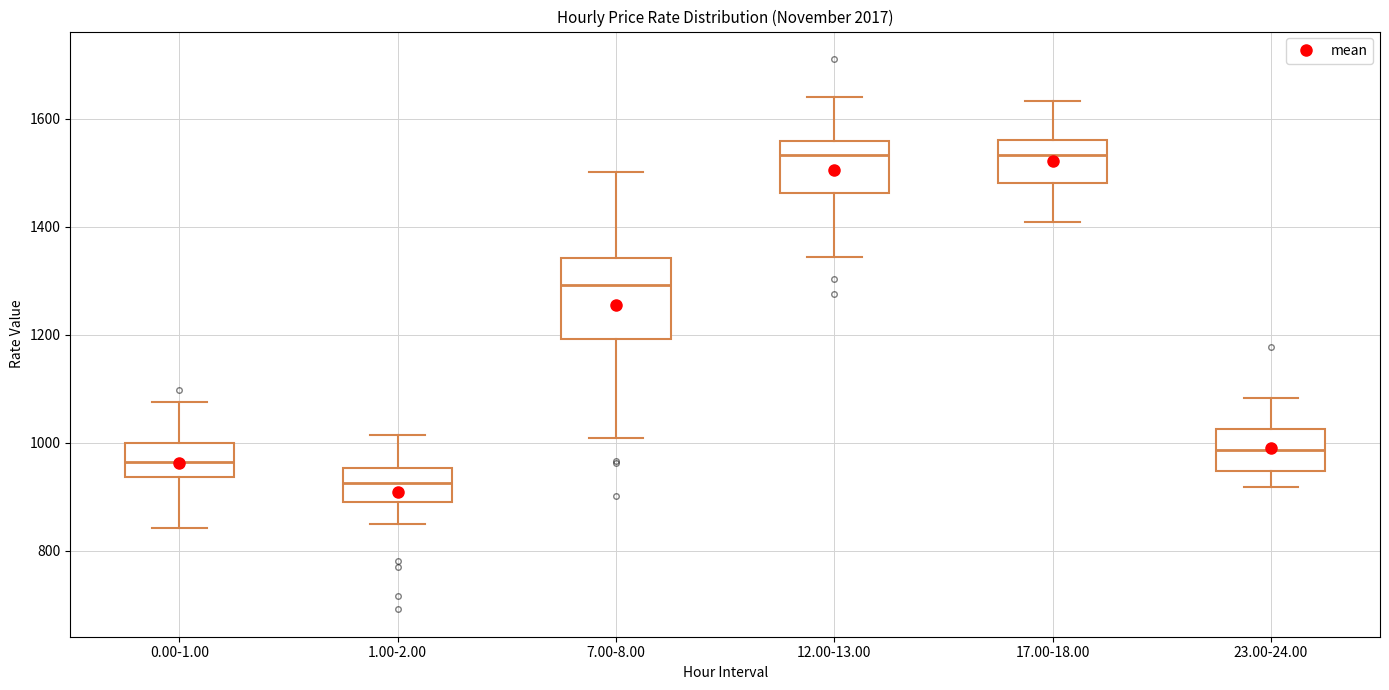

Where is the lower edge of the box for 23.00-24.00 on the y-axis? The values are not printed on the chart, so give them approximately, as read against the axis.

940